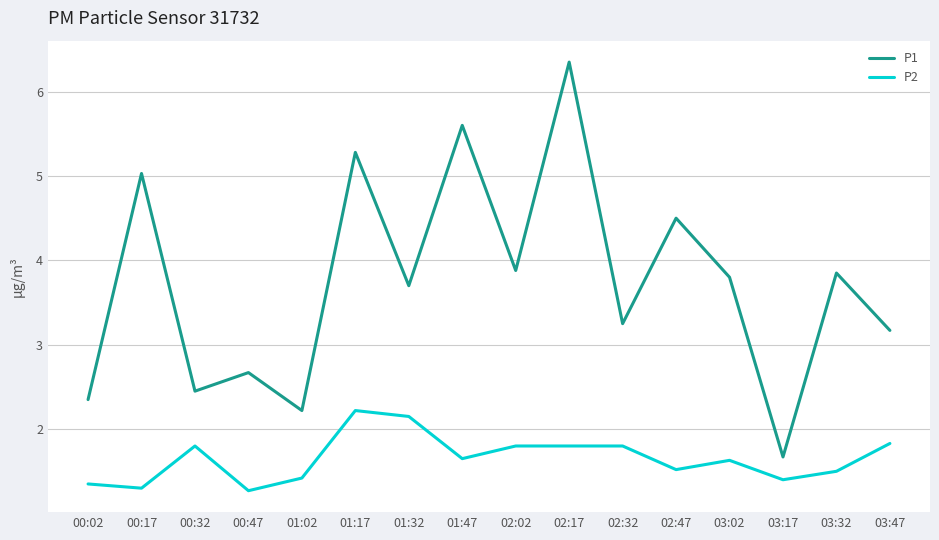

What is the sum of all P1 values?

59.8